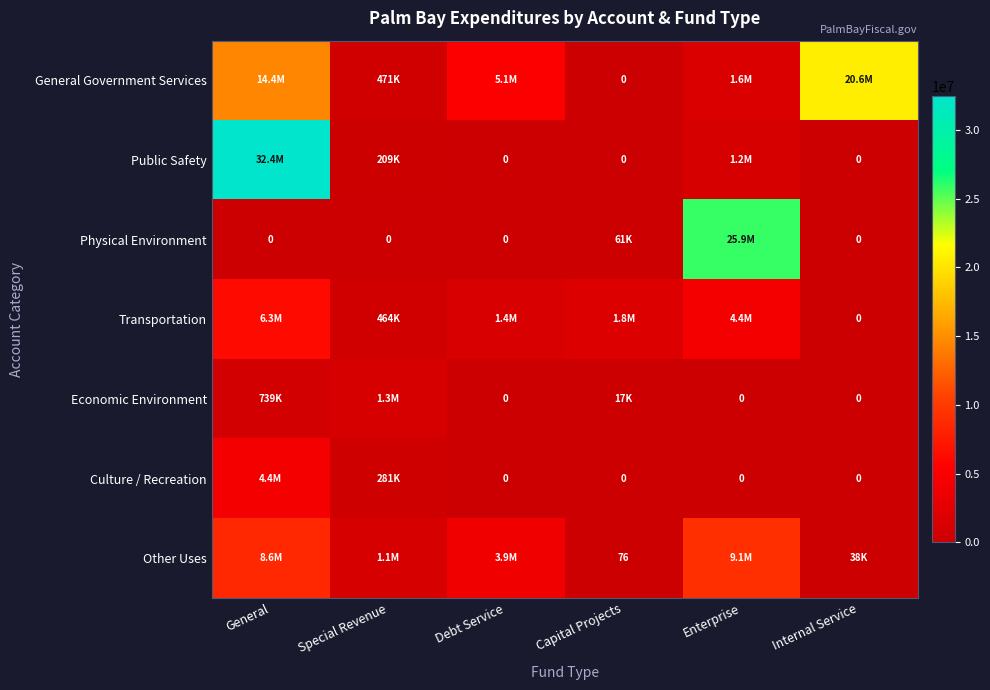

What is the difference between the Other Uses values at Capital Projects and Internal Service?

38394